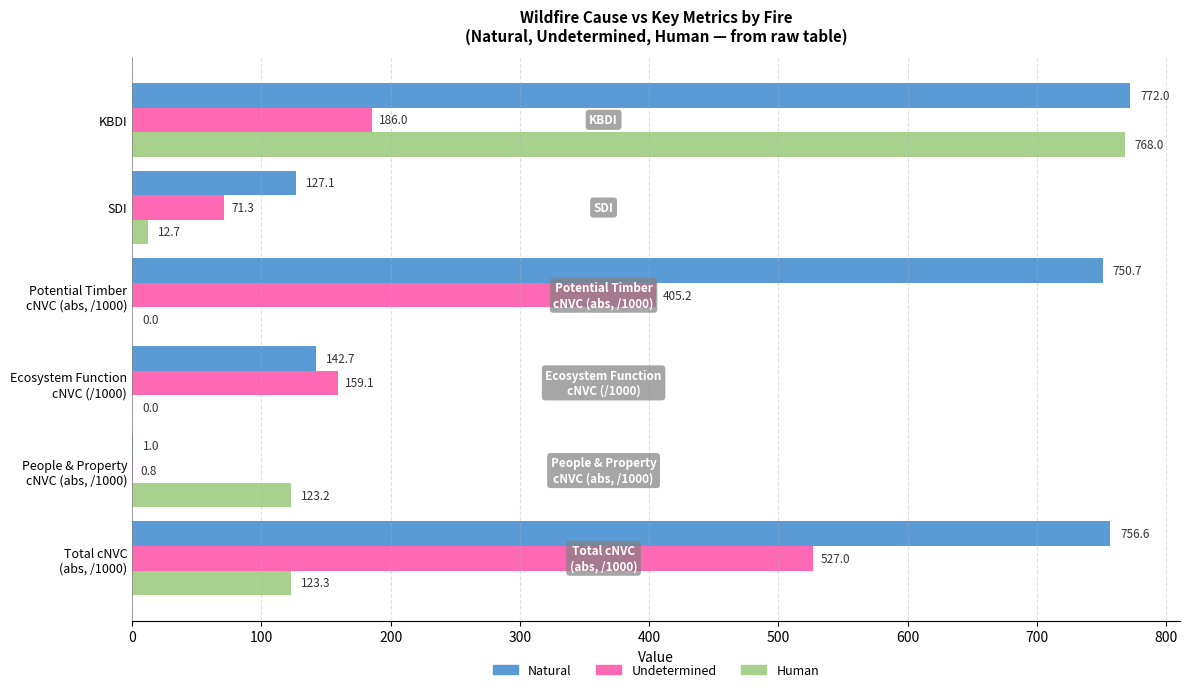

At which category is the sum across all series the highest?

KBDI